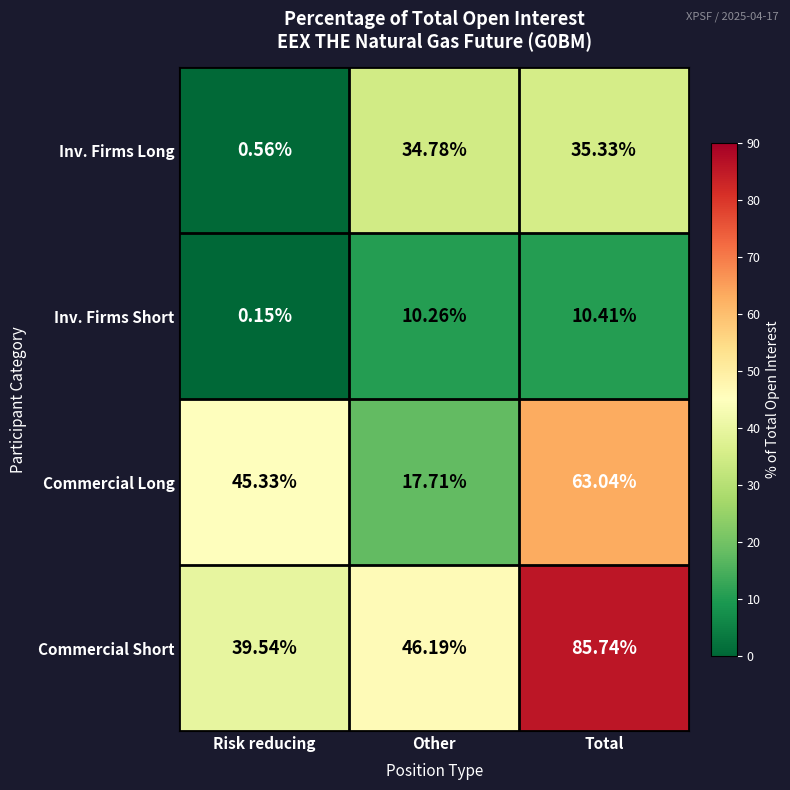

Which series has the largest total across all categories?

Commercial Short